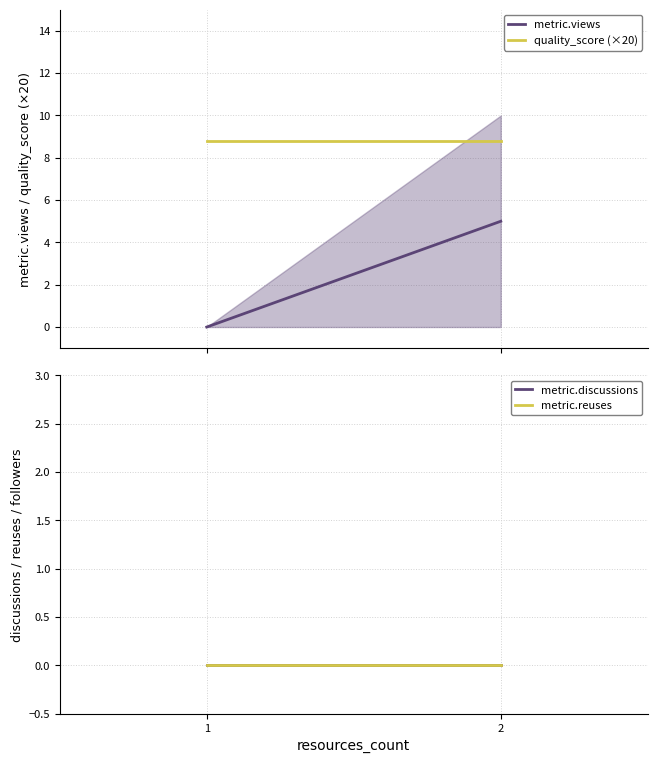

Reading left to right, extract all data points from this chart.

metric.views: 0.0	5.0
quality_score (×20): 8.8	8.8
metric.discussions: 0.0	0.0
metric.reuses: 0.0	0.0